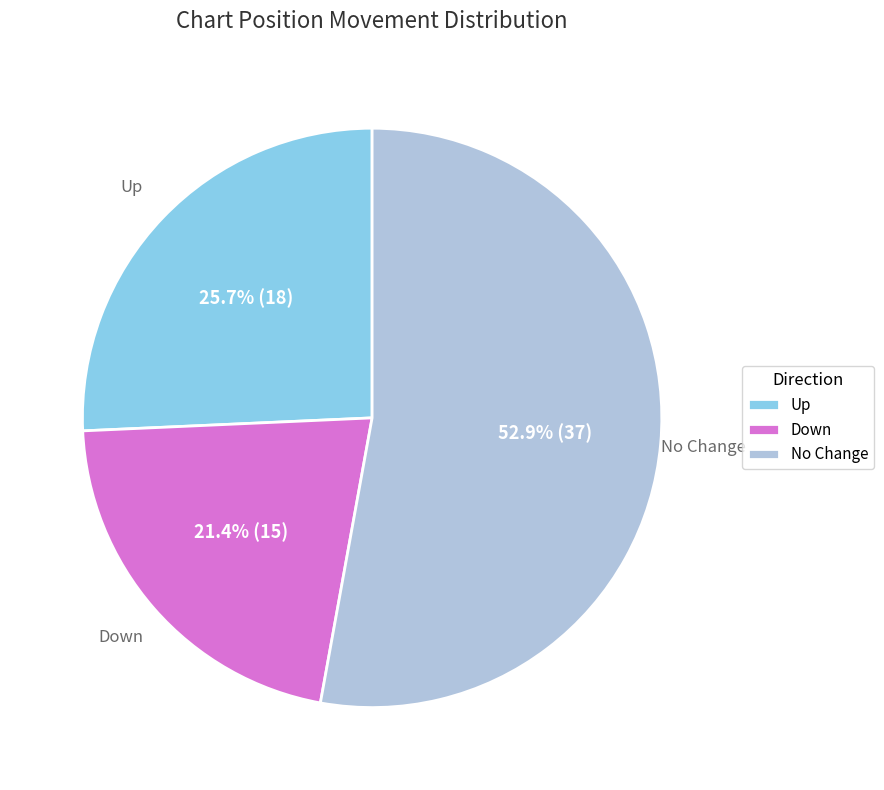

Approximately how many times larger is the value at Up compared to No Change?

0.5